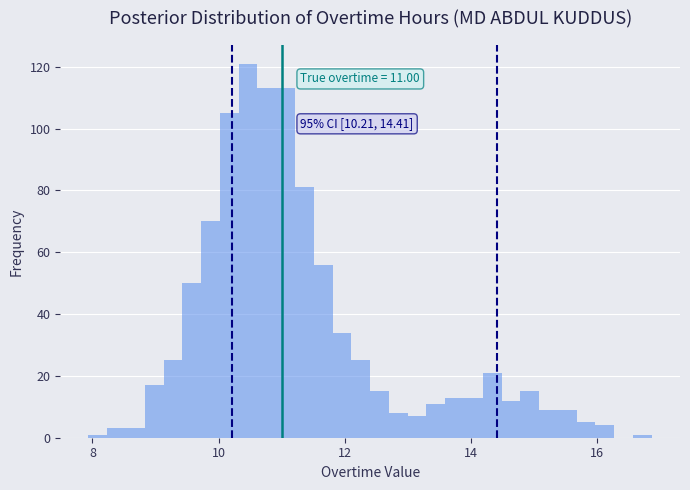

Read against the x-axis, roughly where is the centre of the tallest bar?

10.4